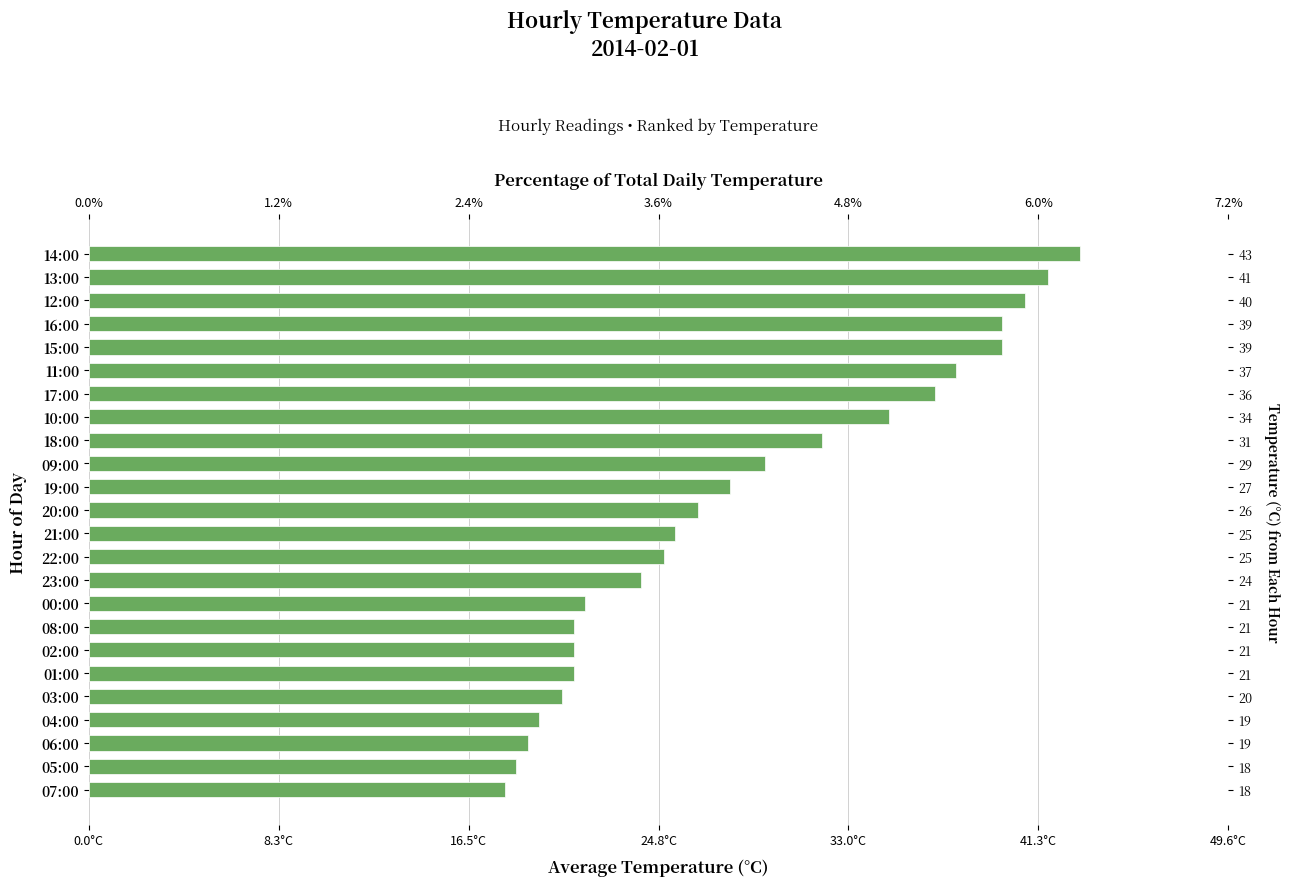

Between 09:00 and 01:00, which is larger?

09:00